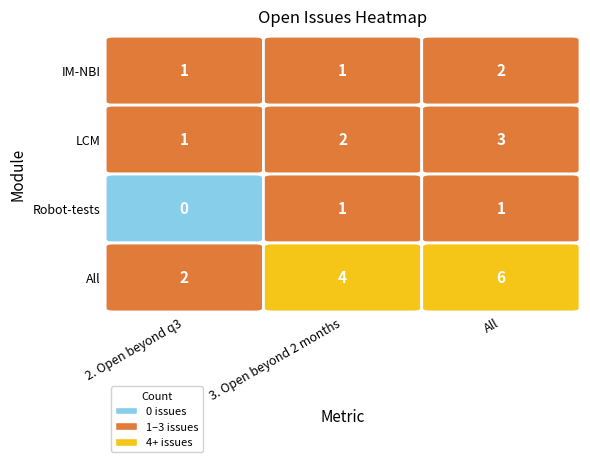

The value of IM-NBI at 1 is 1. True or false?

True